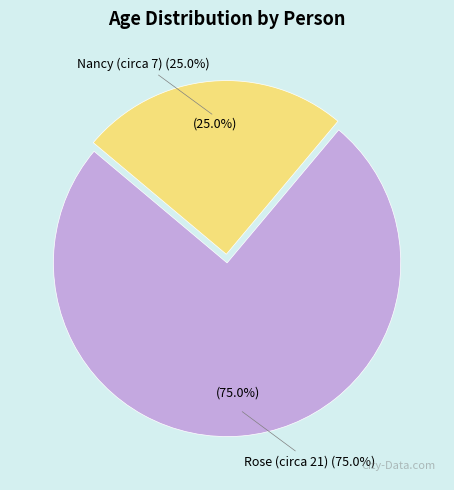

To the nearest percent, what is the difference between the largest and smallest slice percentages?

50%